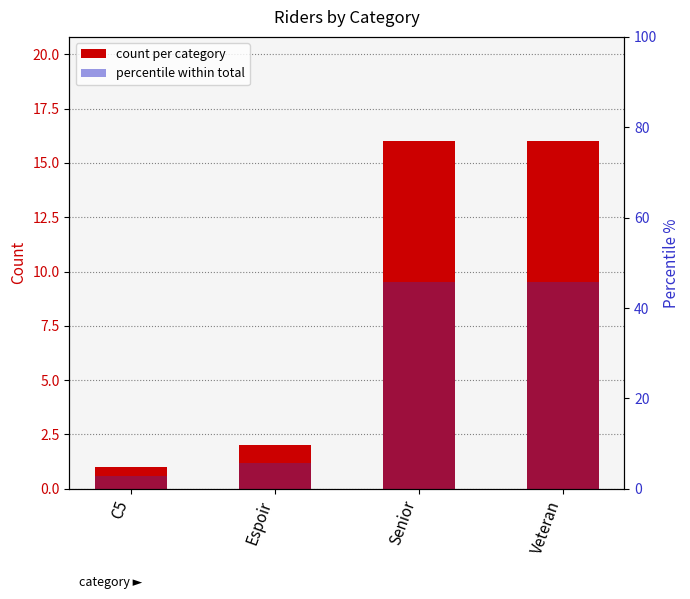

Reading left to right, extract all data points from this chart.

Count: C5=1.0	Espoir=2.0	Senior=16.0	Veteran=16.0
Percentile: C5=2.9	Espoir=5.7	Senior=45.7	Veteran=45.7